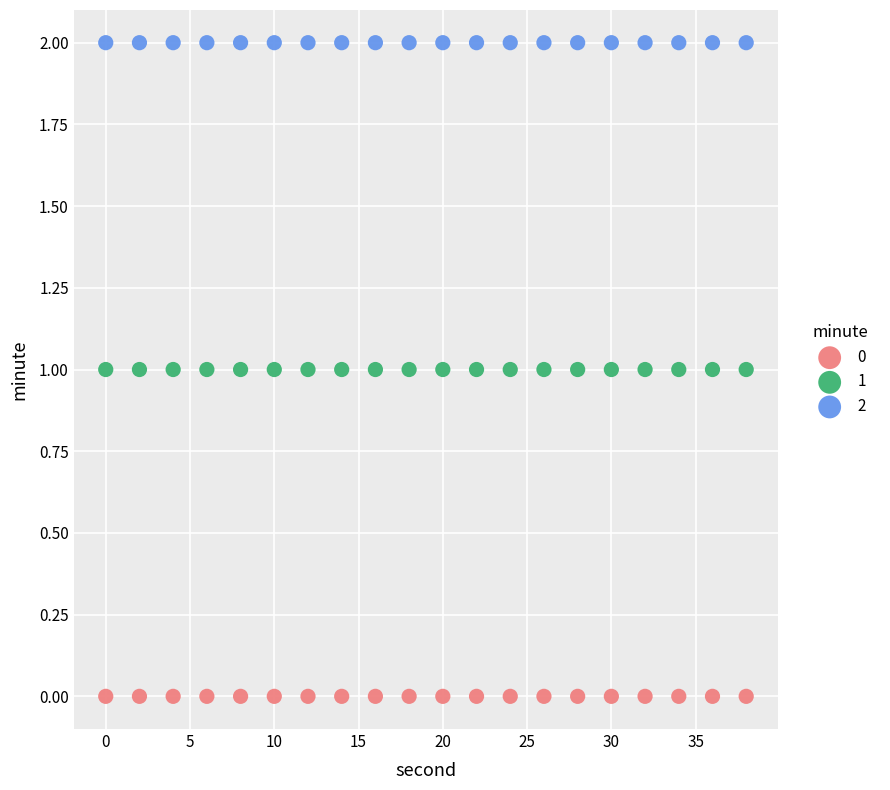

Which series reaches the minimum Y coordinate?

0